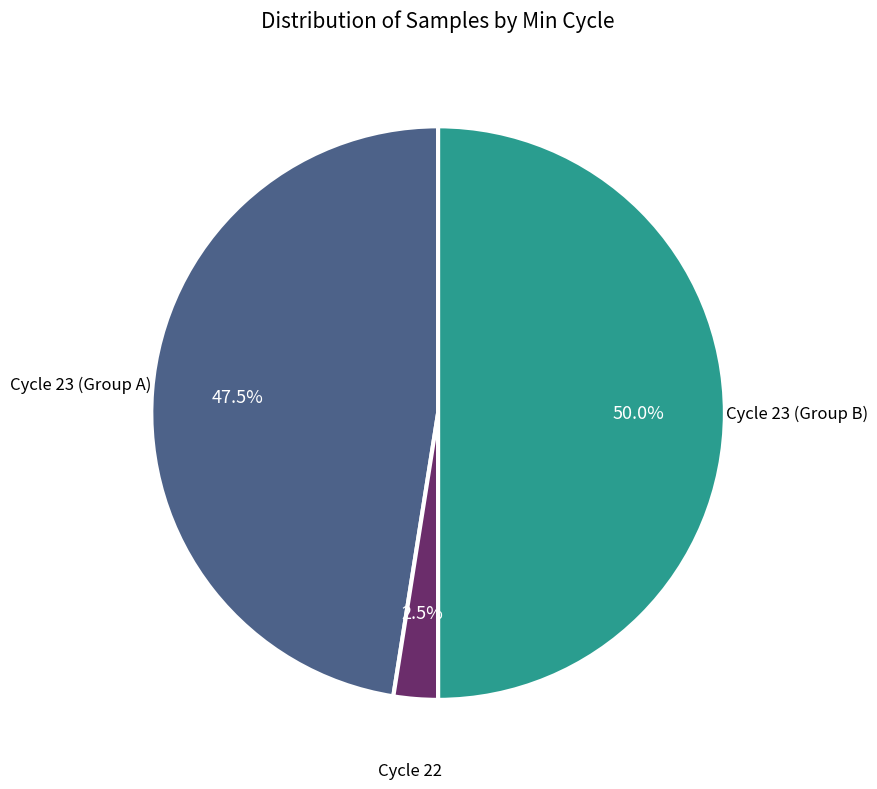

Does any single category account for the majority?

No